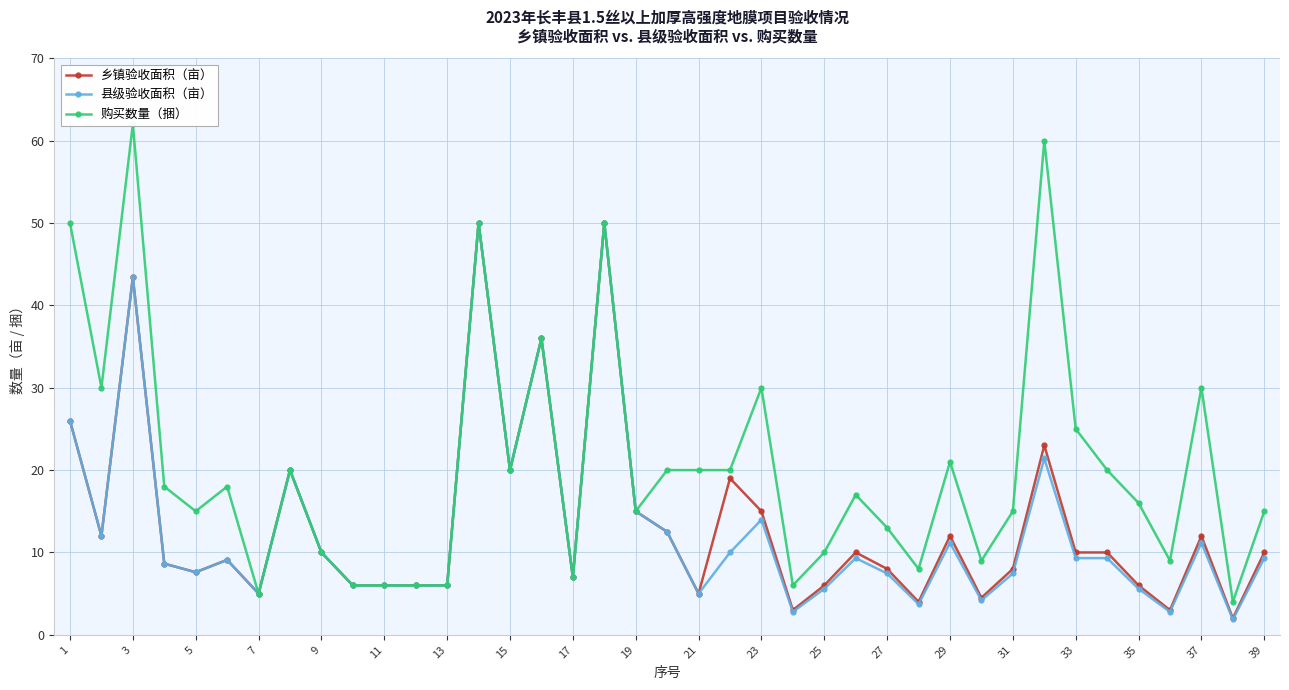

Reading left to right, transcribe all the data shown in this chart.

乡镇验收面积（亩）: 26.0	12.0	43.4	8.6	7.6	9.1	5.0	20.0	10.0	6.0	6.0	6.0	6.0	50.0	20.0	36.0	7.0	50.0	15.0	12.5	5.0	19.0	15.0	3.0	6.0	10.0	8.0	4.0	12.0	4.5	8.0	23.0	10.0	10.0	6.0	3.0	12.0	2.0	10.0
县级验收面积（亩）: 26.0	12.0	43.4	8.6	7.6	9.1	5.0	20.0	10.0	6.0	6.0	6.0	6.0	50.0	20.0	36.0	7.0	50.0	15.0	12.5	5.0	10.0	14.0	2.8	5.6	9.3	7.5	3.7	11.2	4.2	7.5	21.4	9.3	9.3	5.6	2.8	11.2	1.9	9.3
购买数量（捆）: 50.0	30.0	62.0	18.0	15.0	18.0	5.0	20.0	10.0	6.0	6.0	6.0	6.0	50.0	20.0	36.0	7.0	50.0	15.0	20.0	20.0	20.0	30.0	6.0	10.0	17.0	13.0	8.0	21.0	9.0	15.0	60.0	25.0	20.0	16.0	9.0	30.0	4.0	15.0